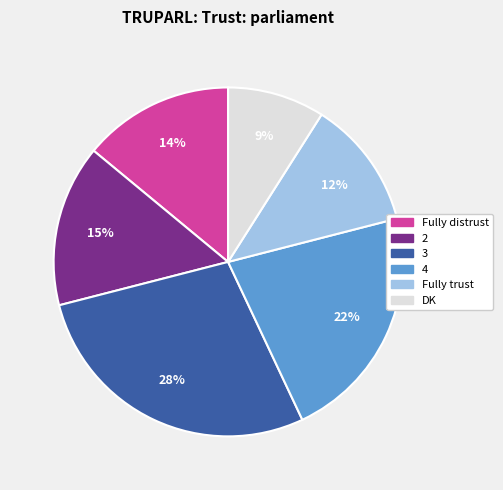

Combined, do 2 and 4 account for over 50%?

No